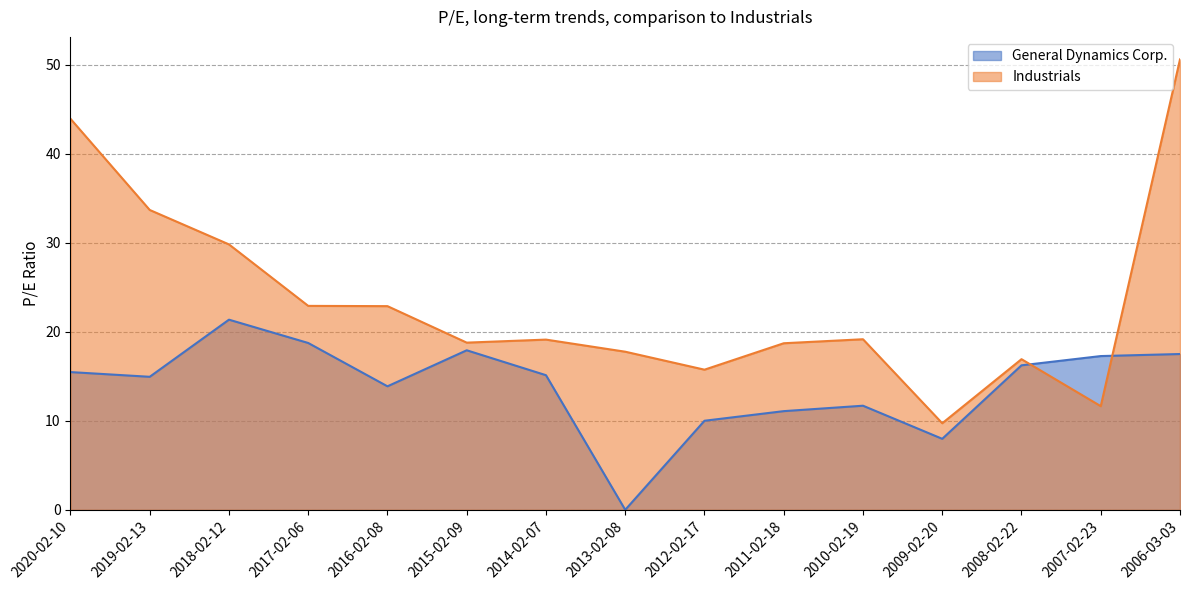

What are all the series names shown in the legend?

General Dynamics Corp., Industrials